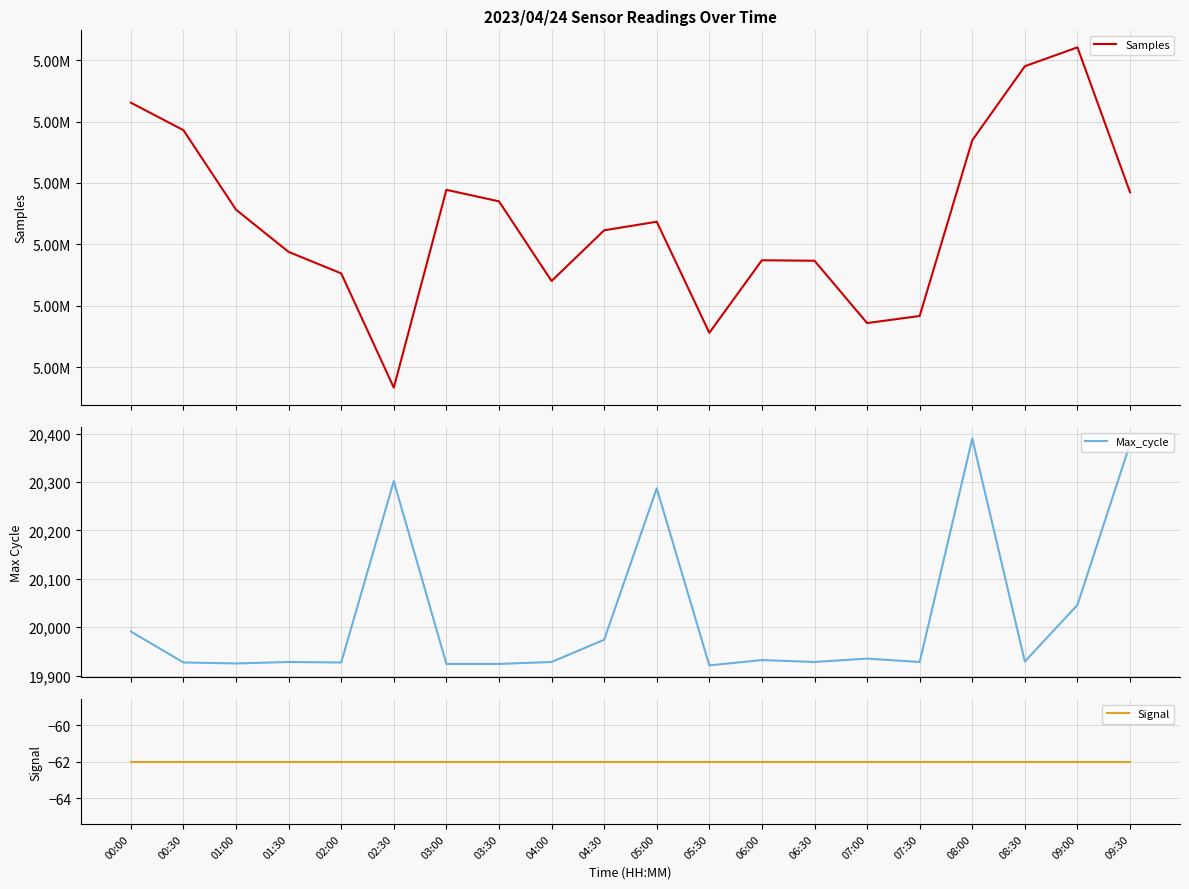

True or false: Max_cycle has more than 2 points higher than both neighbors.

True